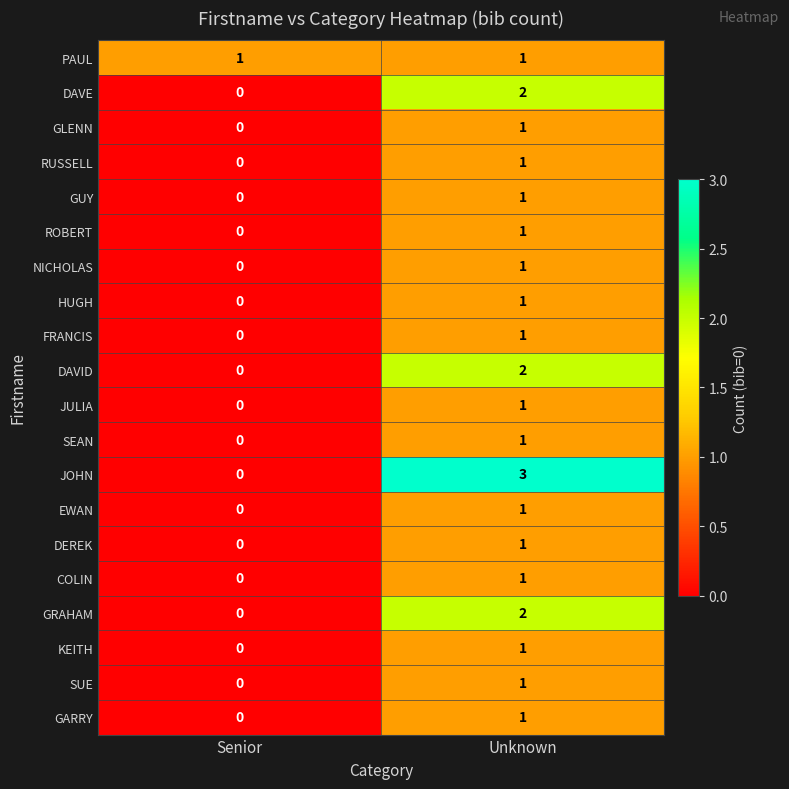

Between Senior and Unknown, which series saw the biggest shift?

JOHN